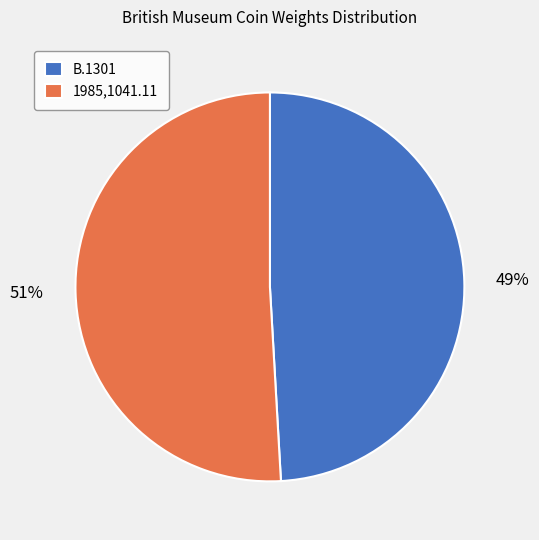

Rank the categories by value from highest to lowest.

1985,1041.11, B.1301